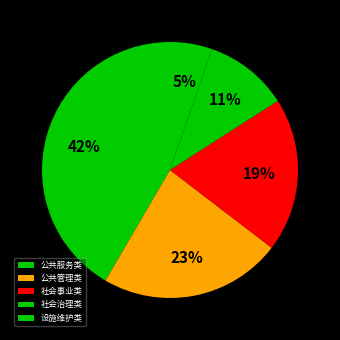

Which category has the biggest portion of the pie?

公共服务类